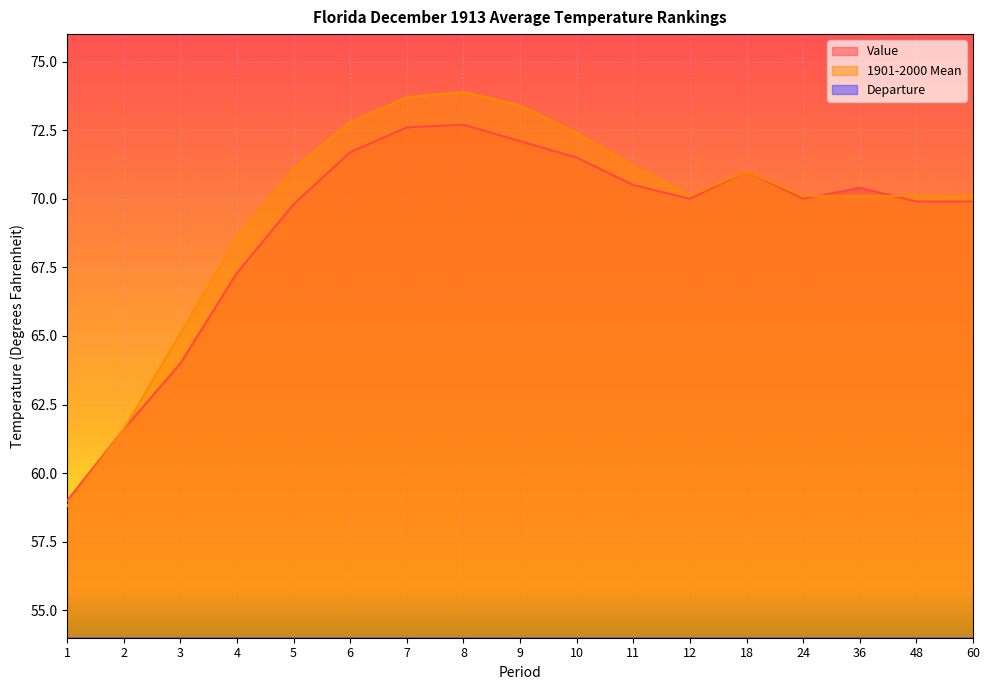

At which label does Departure first exceed 0?

1